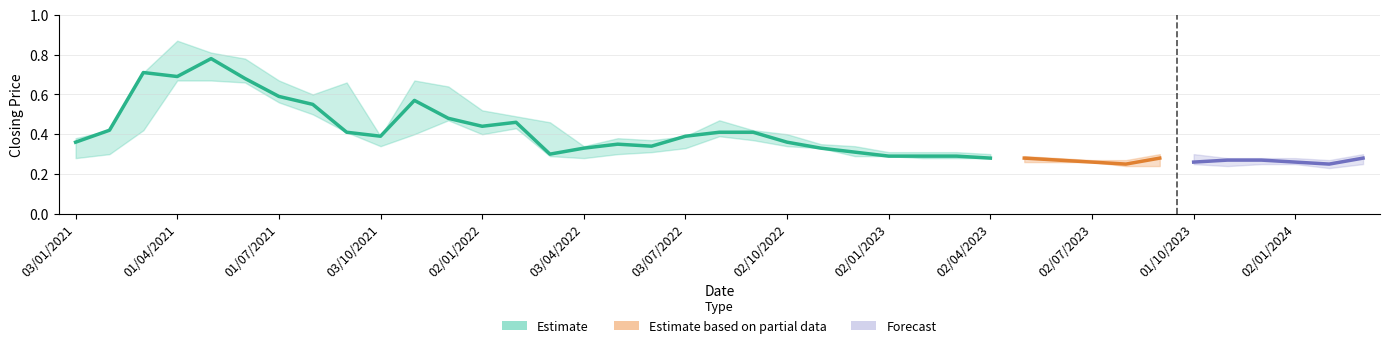

Does the chart have visible grid lines?

Yes